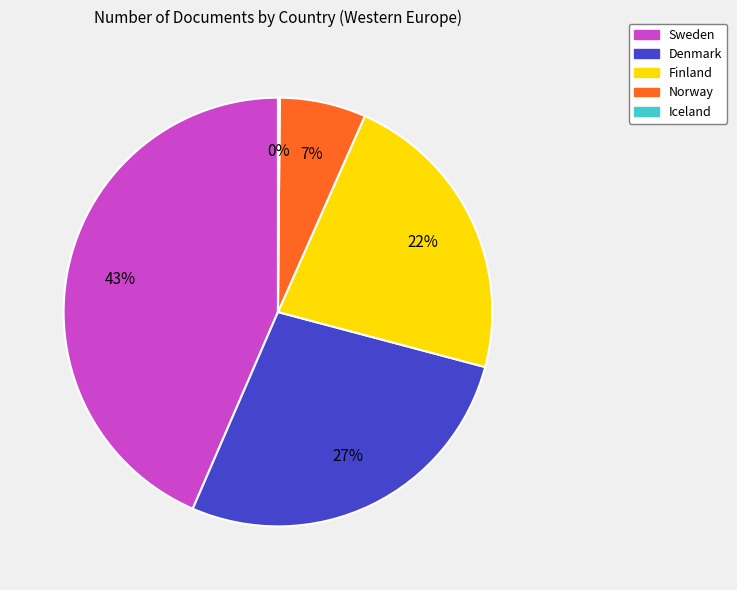

To the nearest percent, what portion does Denmark represent?

27%